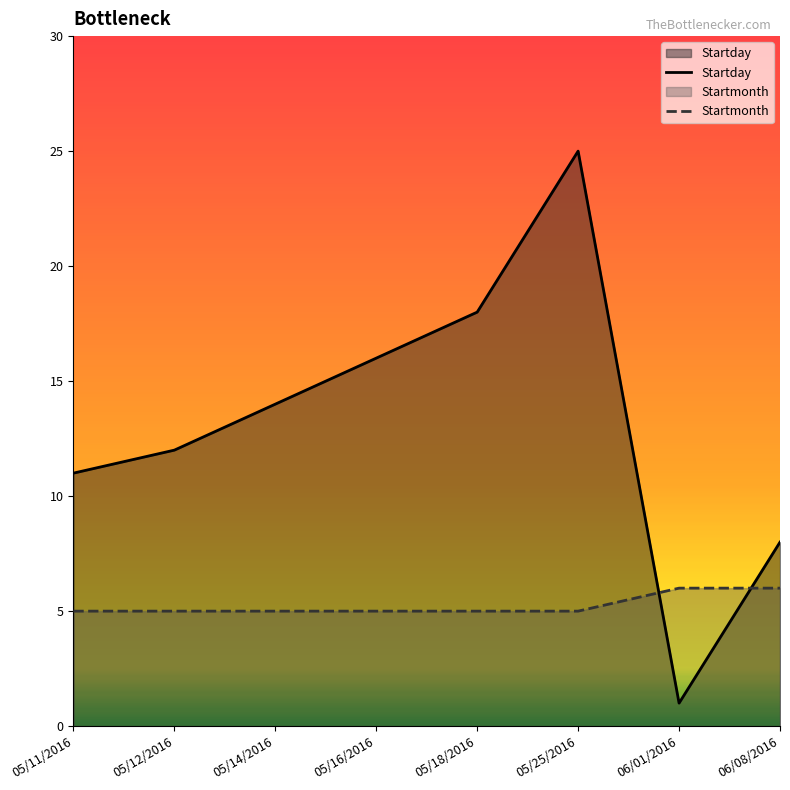

True or false: Startmonth and Startday intersect in this chart.

True